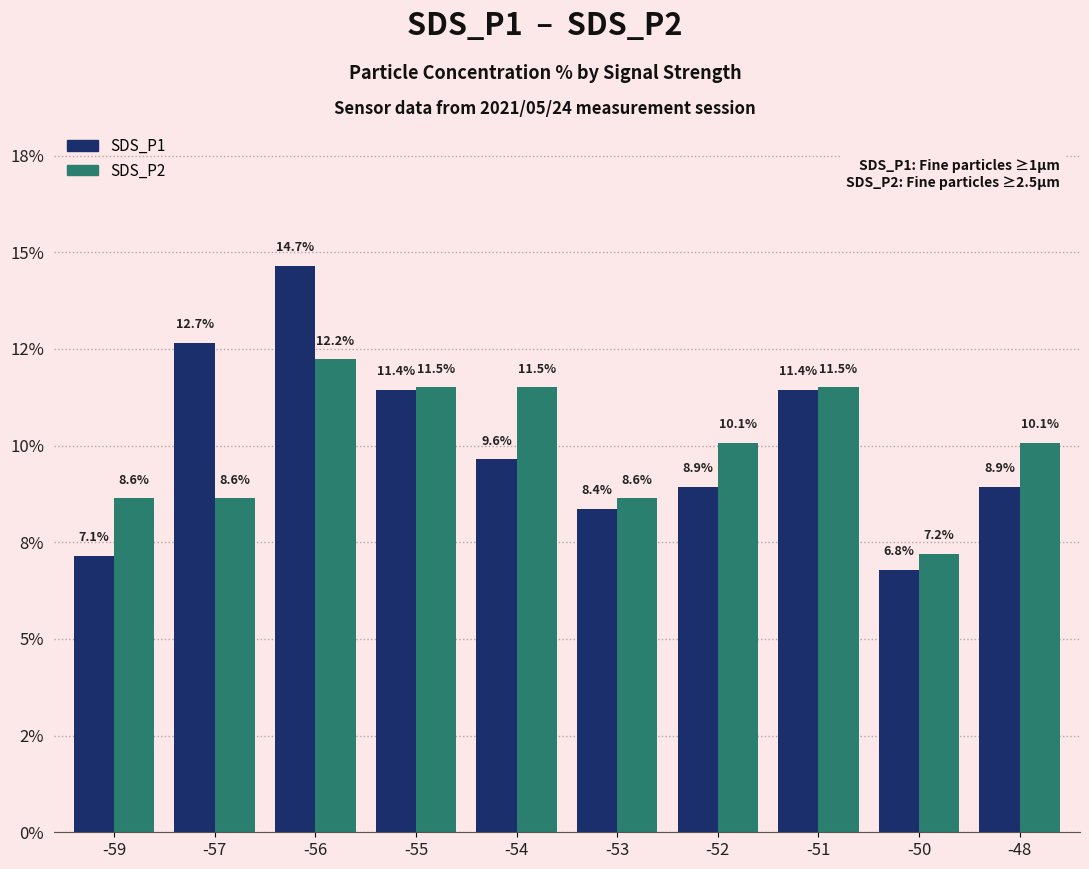

Between -57 and -52, which series saw the biggest shift?

SDS_P1